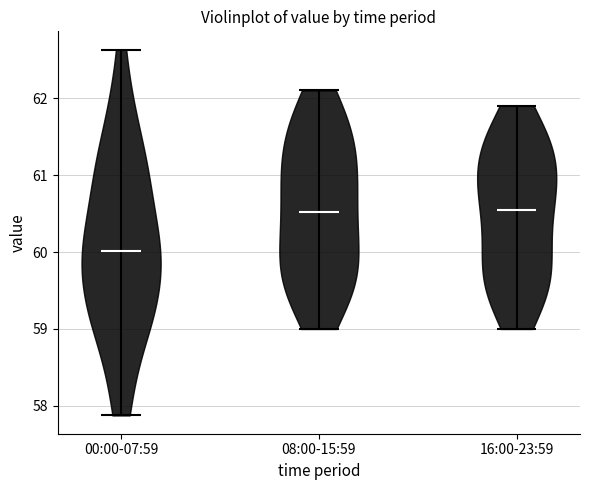

Reading left to right, read every violin against the y-axis: where its median line is, and the lowest and highest points it reaches. The values are not printed on the chart, so give them approximately, as read against the axis.

00:00-07:59: median line 60.0, lowest point 57.9, highest point 62.6
08:00-15:59: median line 60.5, lowest point 59.0, highest point 62.1
16:00-23:59: median line 60.6, lowest point 59.0, highest point 61.9